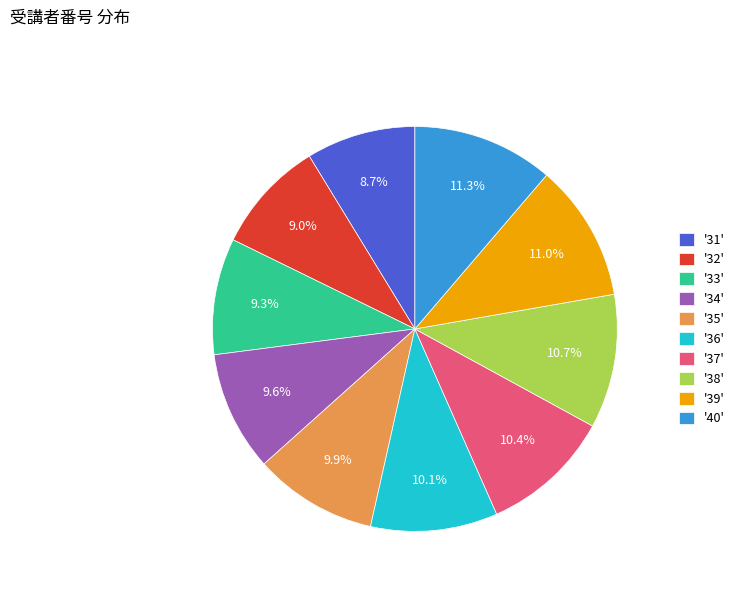

How many segments does this pie chart have?

10